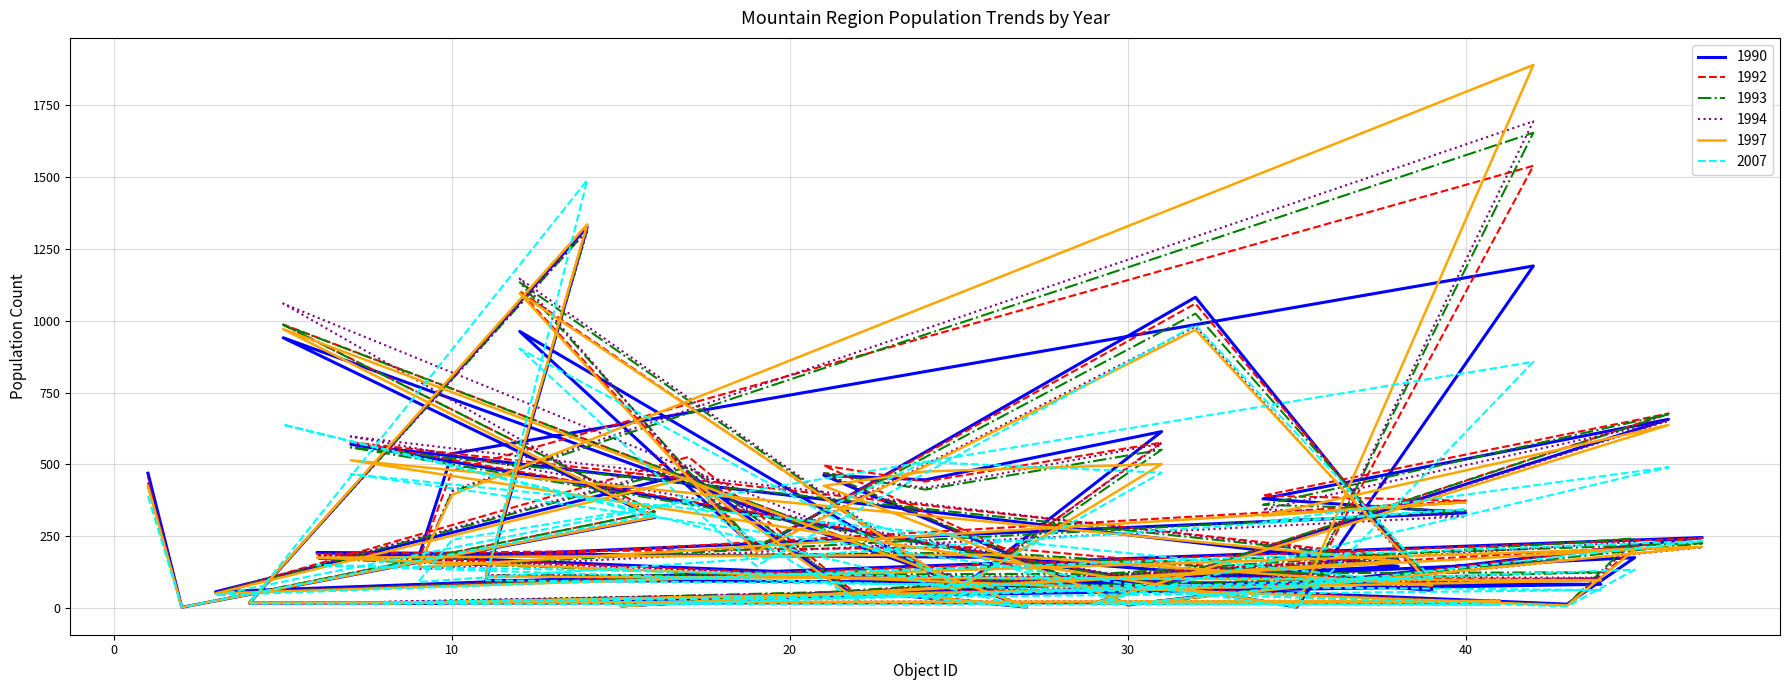

Is it true that 2007 equals 44 at 3?

True